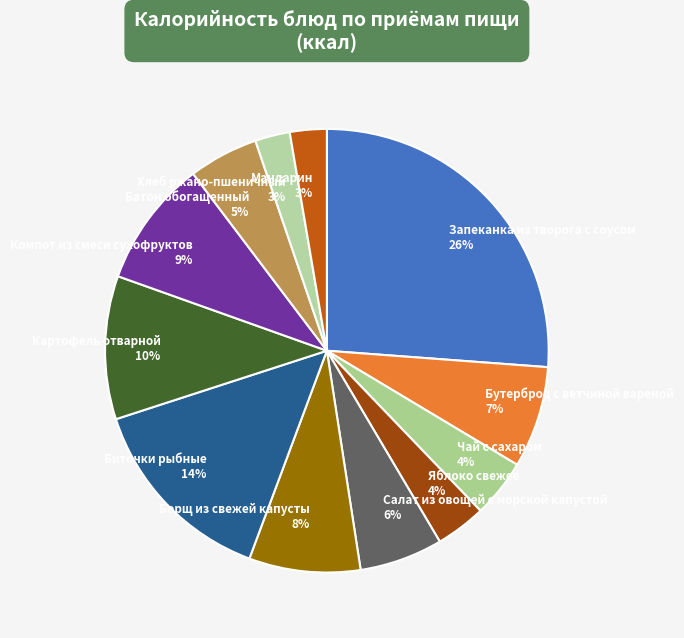

To the nearest percent, what portion does Яблоко свежее represent?

4%